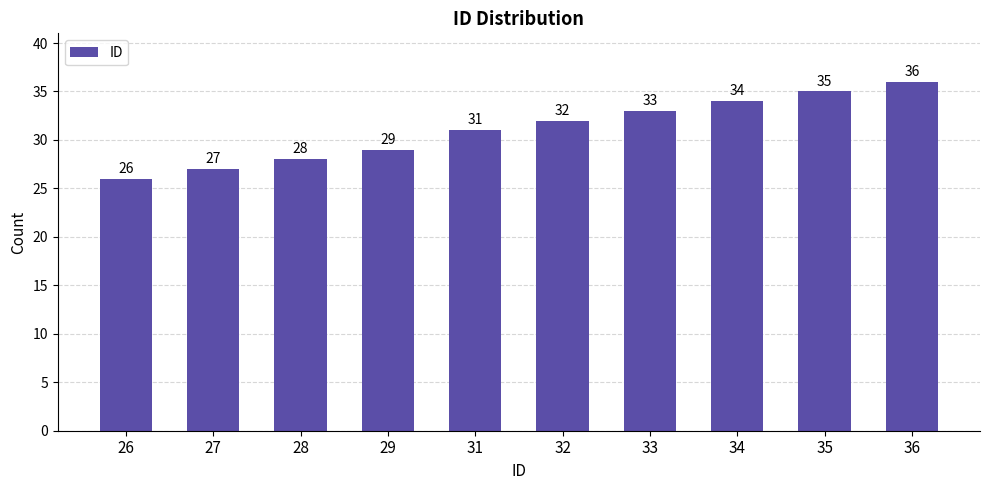

Reading left to right, transcribe all the data shown in this chart.

26	27	28	29	31	32	33	34	35	36